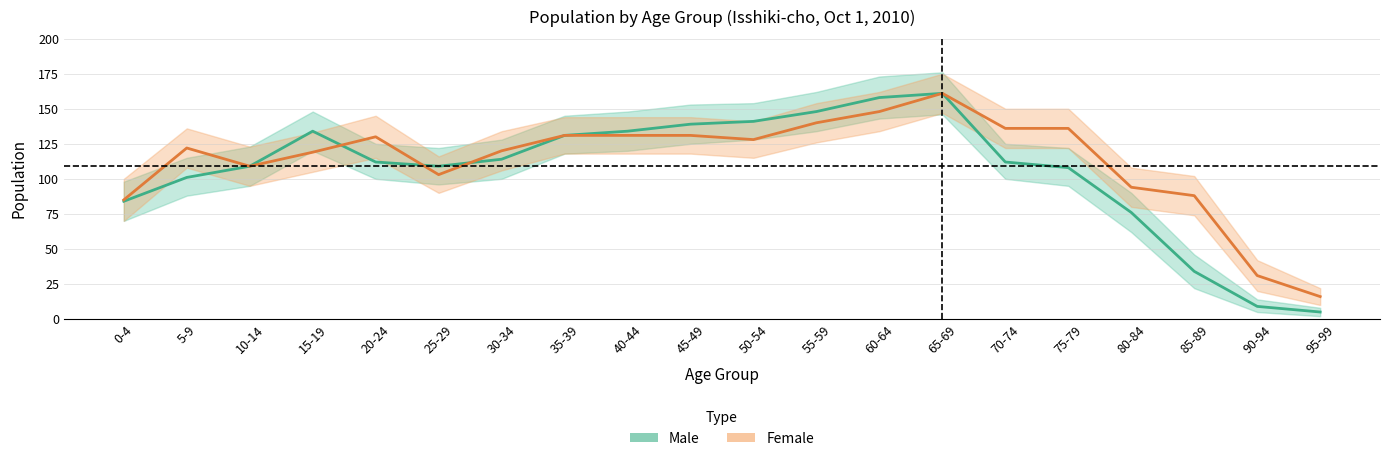

Count the number of data series in this chart.

2